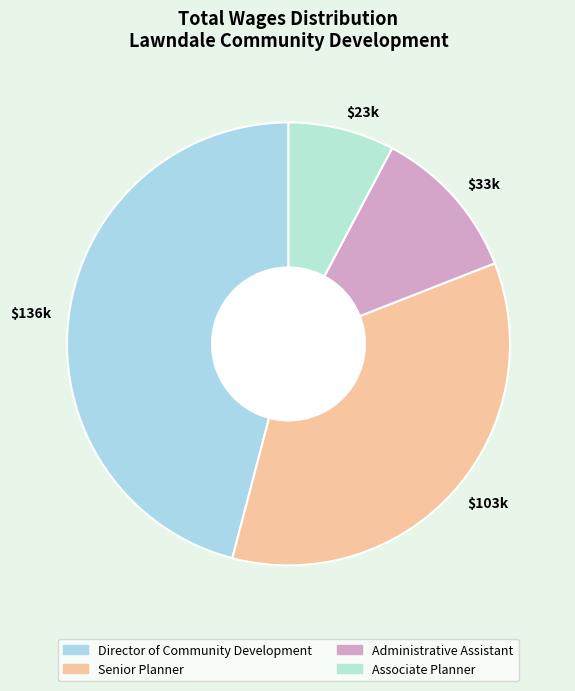

To the nearest percent, what is the difference between the largest and smallest slice percentages?

38%